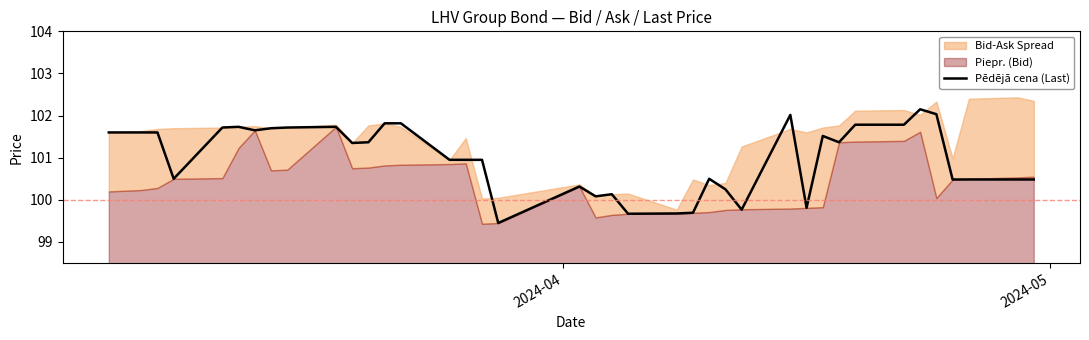

What is the maximum value for Pēdējā cena (Last)?

102.1